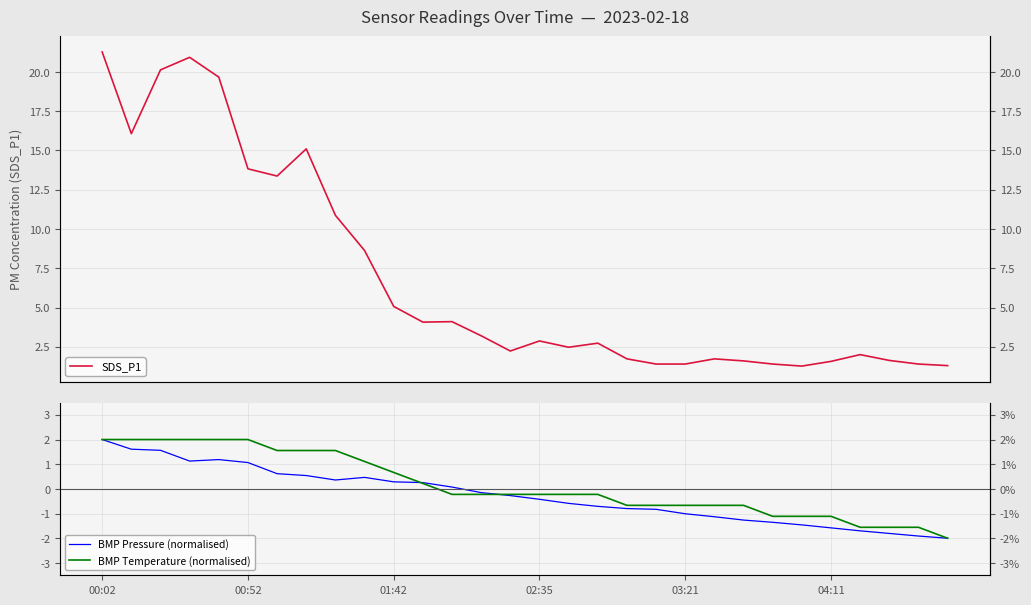

The value of SDS_P1 at 04:11 is 1.6. True or false?

True